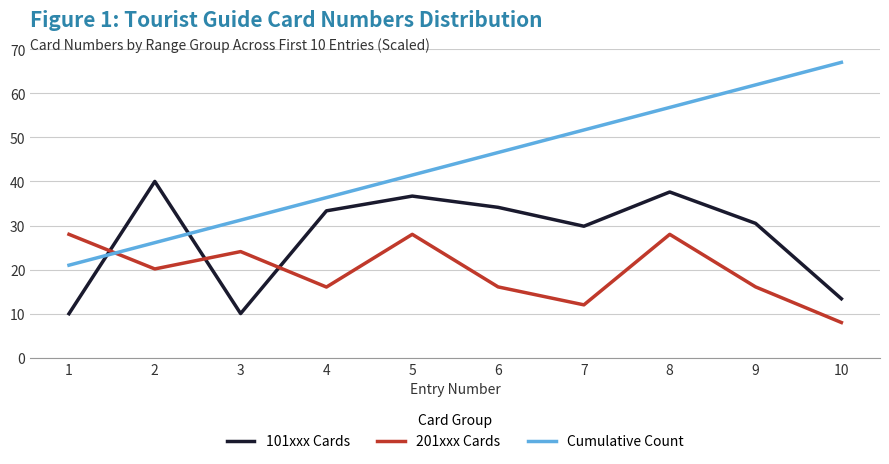

At how many categories does at least one series exceed 44?

5